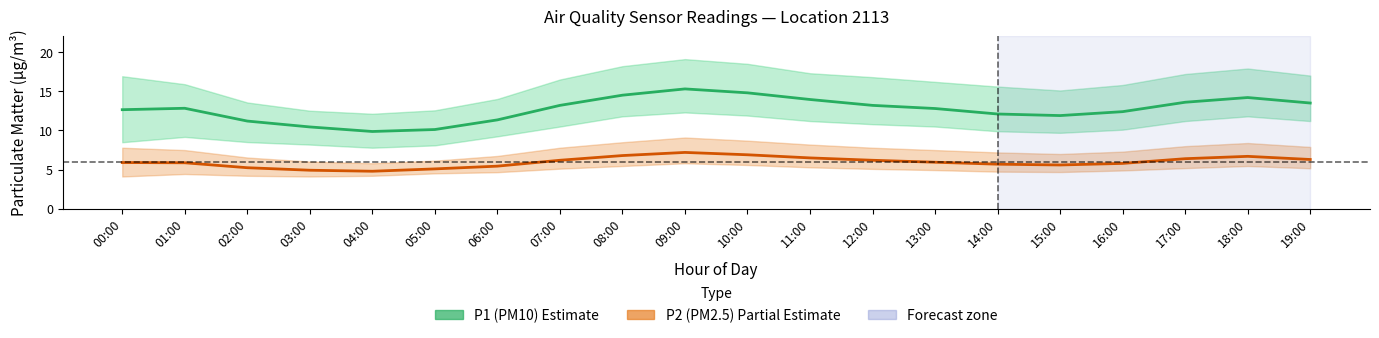

How many lines are shown in the chart?

2